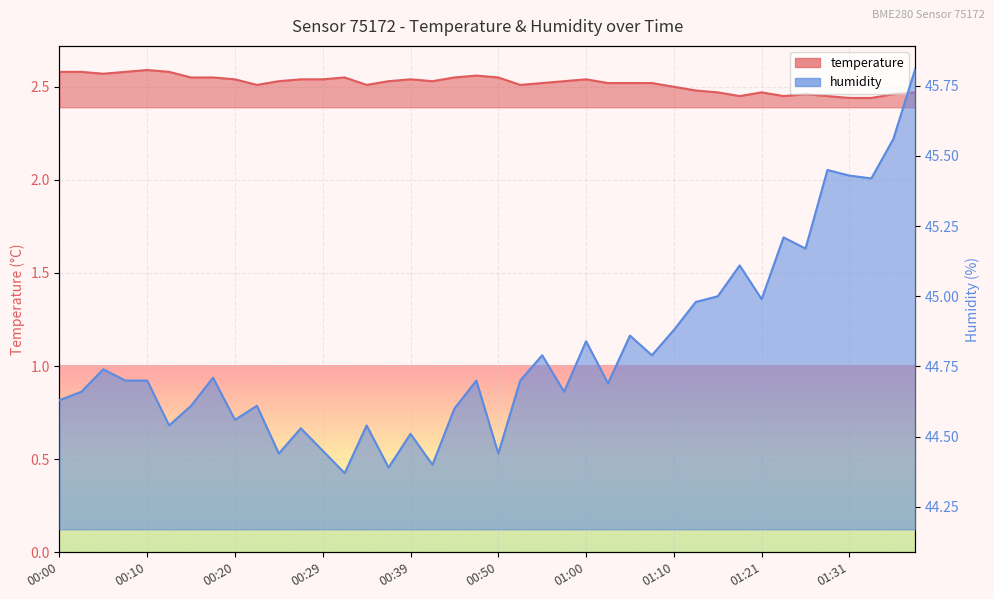

At which label is temperature closest to 2?

01:31